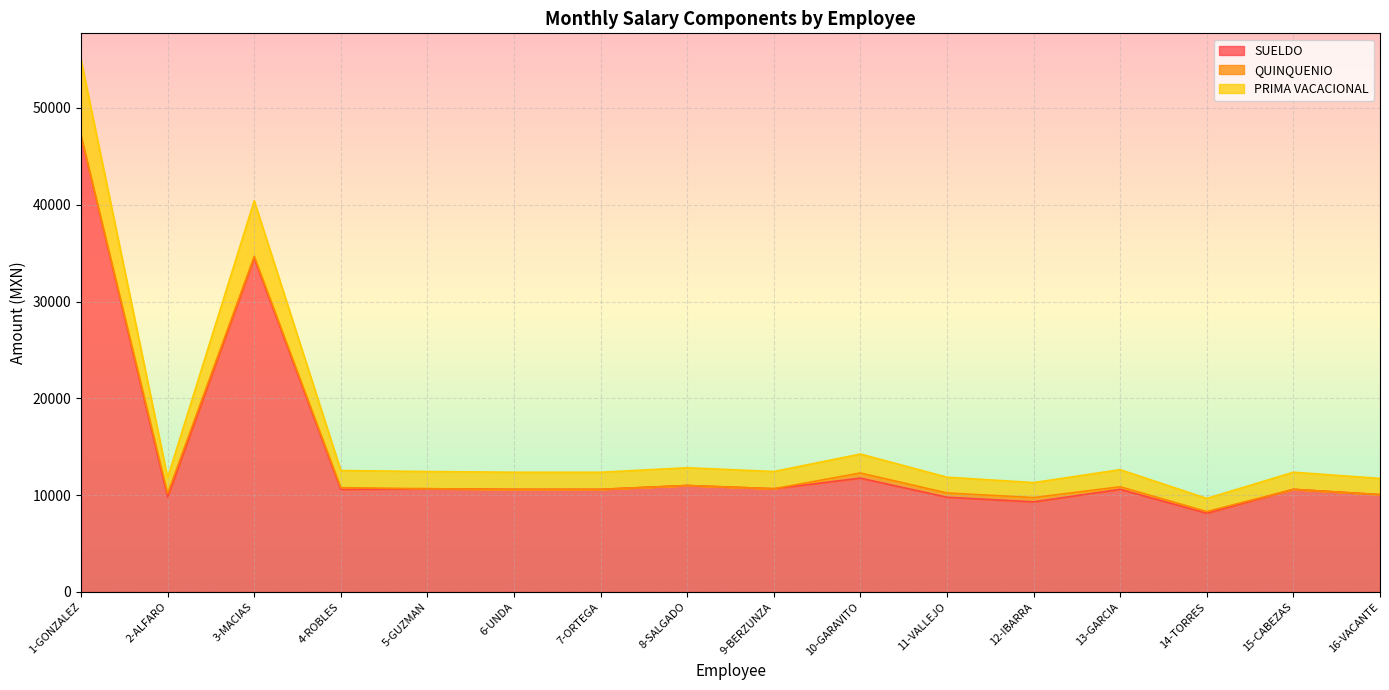

What is the difference between the second highest and minimum values in the SUELDO series?

26358.5